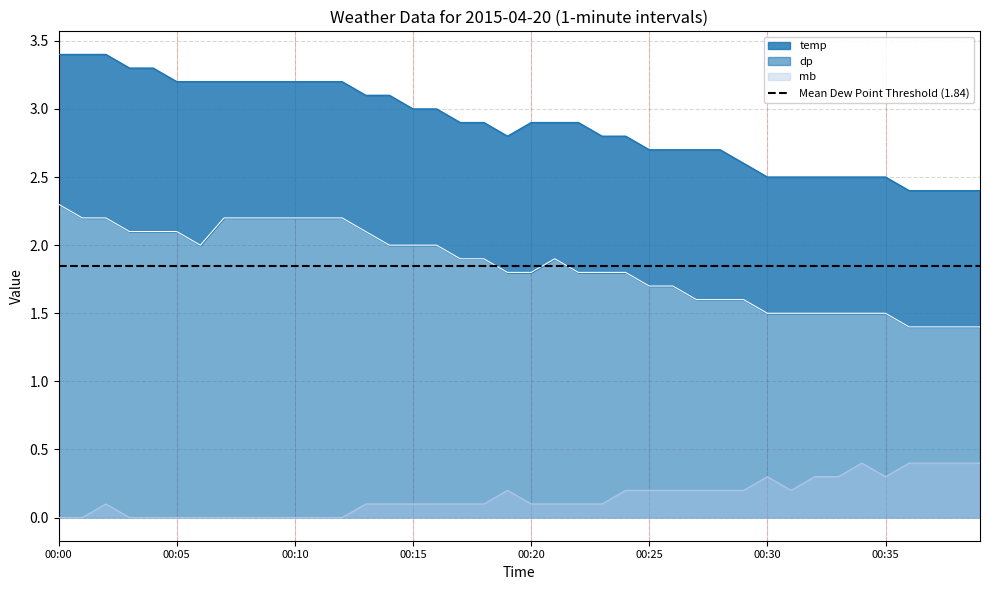

True or false: mb has more than 1 points higher than both neighbors.

True